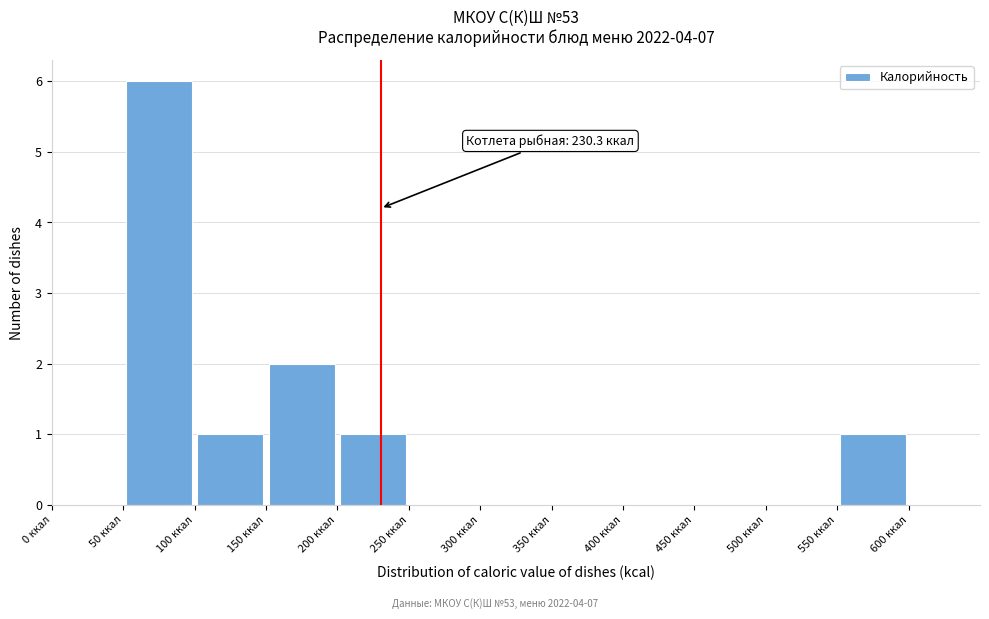

Which range on the x-axis has the tallest bar?

50 to 100